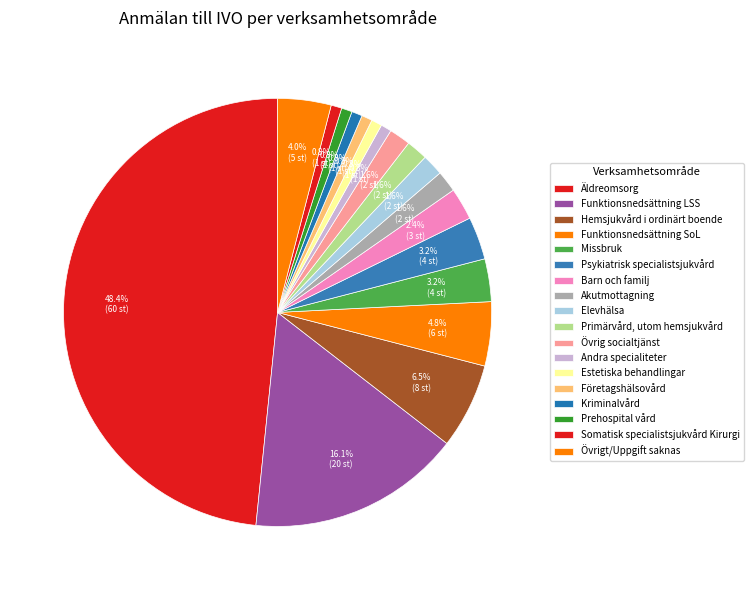

Between Psykiatrisk specialistsjukvård and Kriminalvård, which is larger?

Psykiatrisk specialistsjukvård